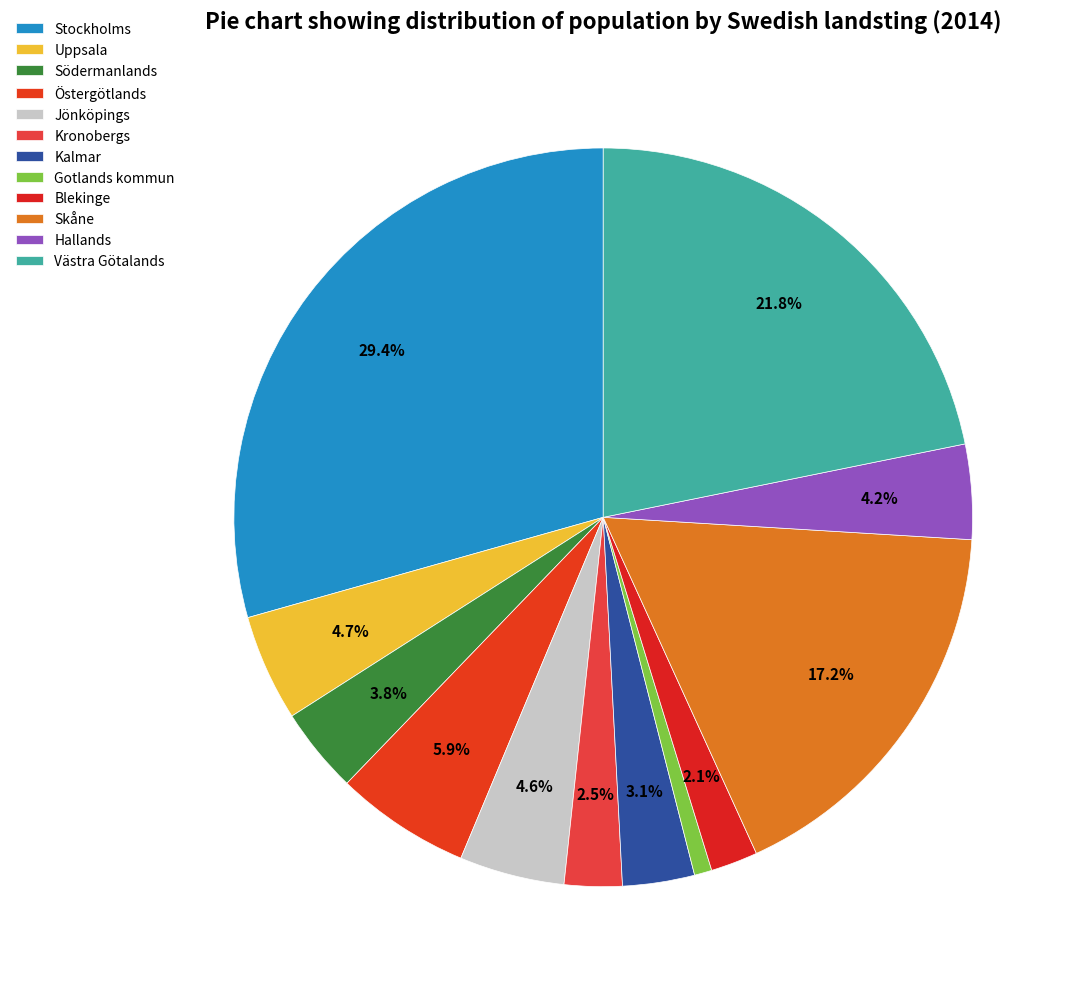

What percentage is the Uppsala slice, to the nearest percent?

5%